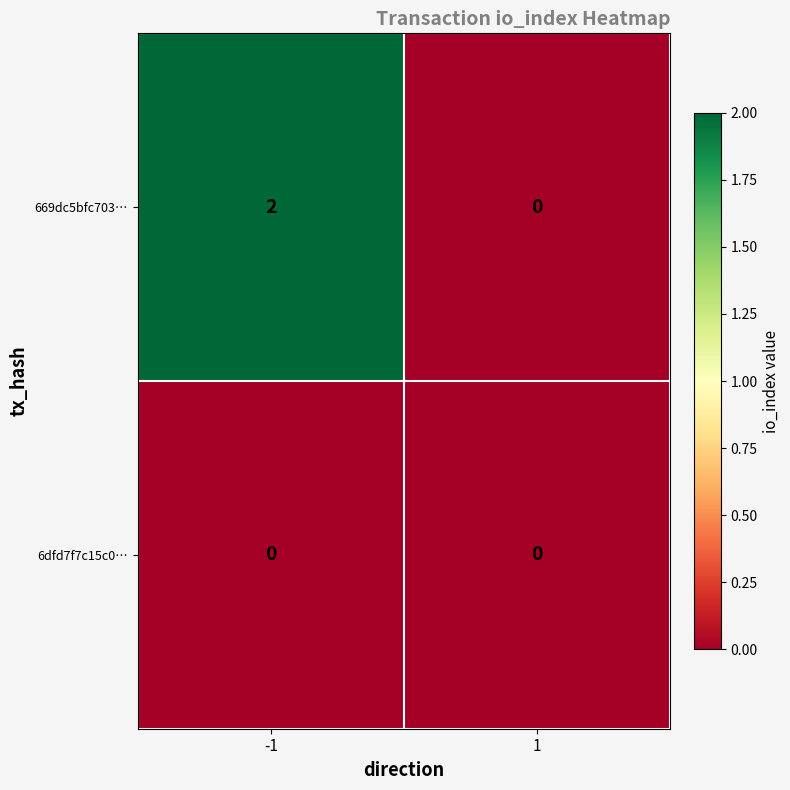

Which series has the largest total across all categories?

669dc5bfc703…